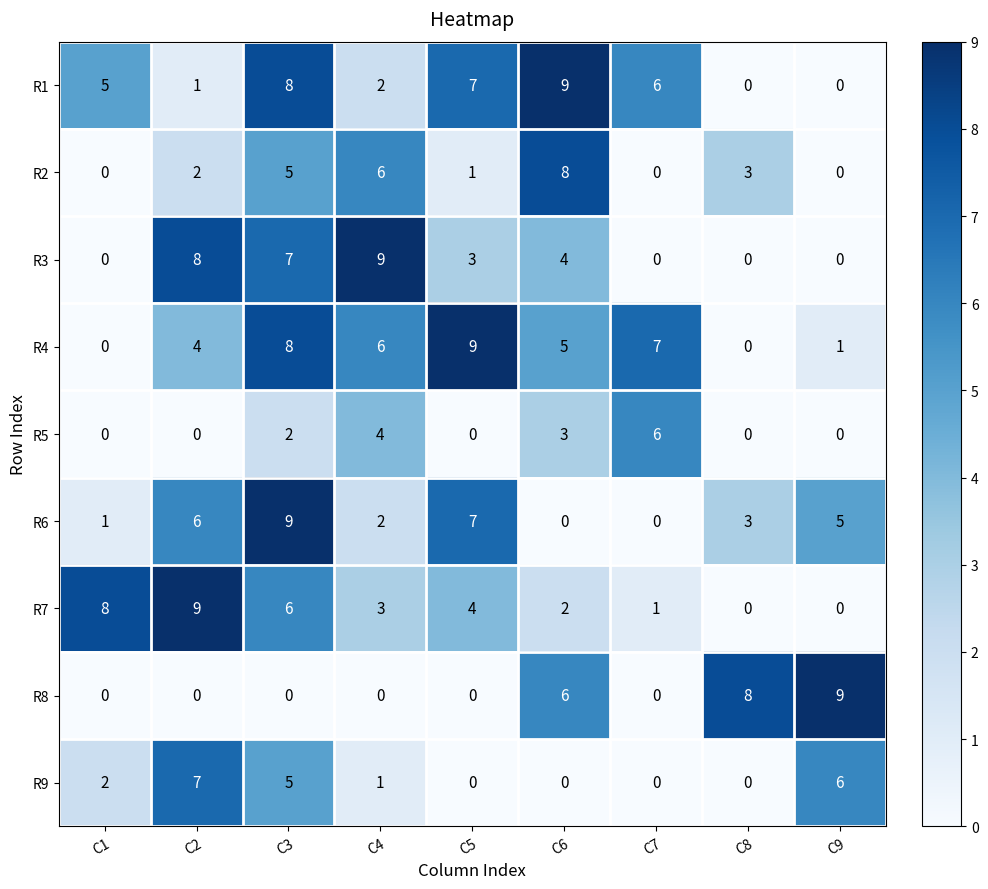

At which label is R9 closest to 3?

C1